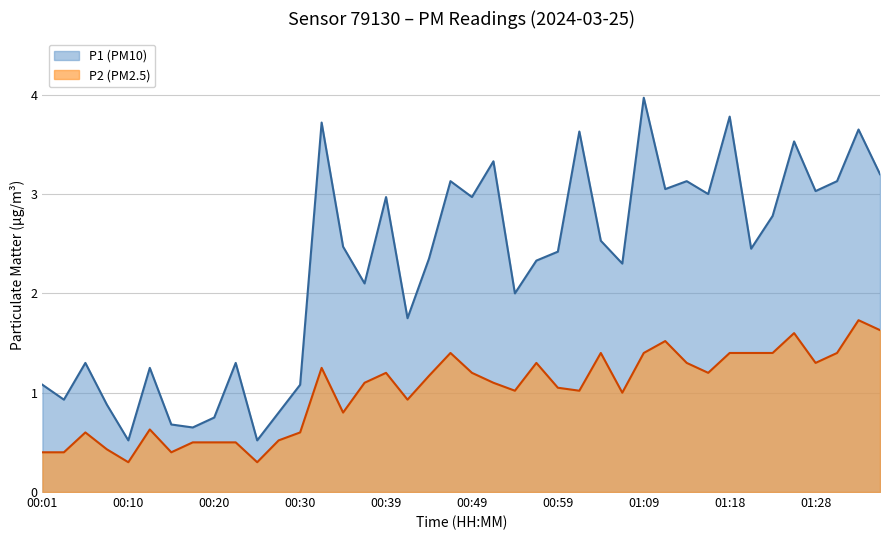

Where does the P1 series first go above 2?

00:32